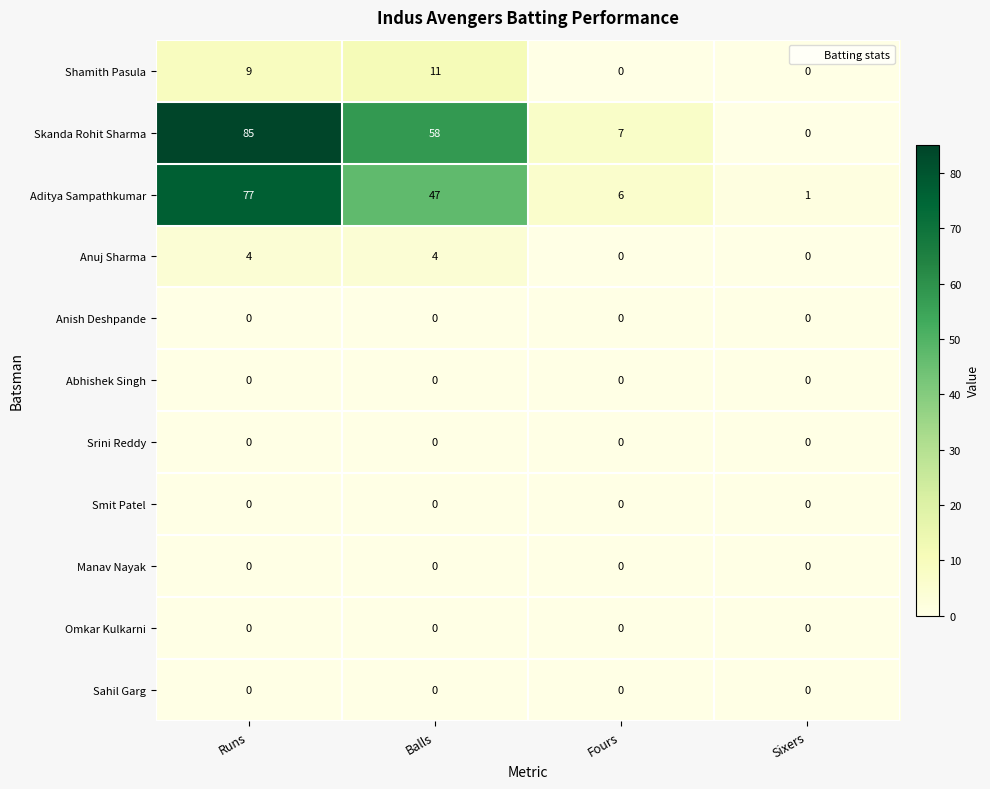

How many data points does each series have?

4